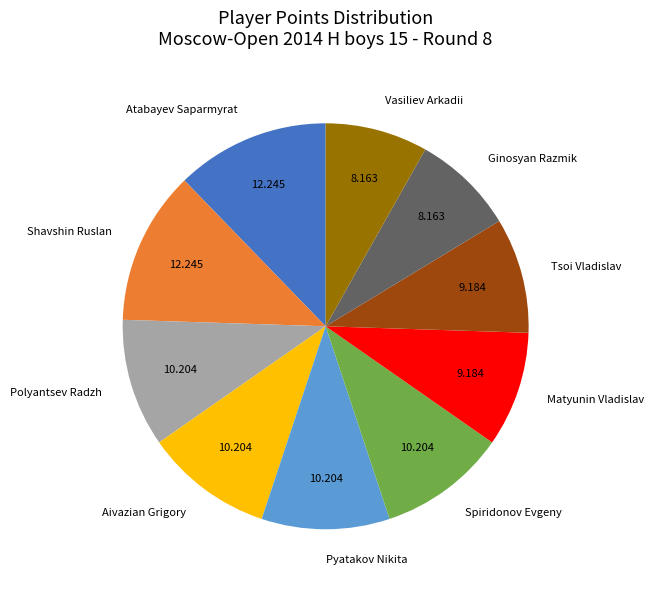

Does any single category account for the majority?

No